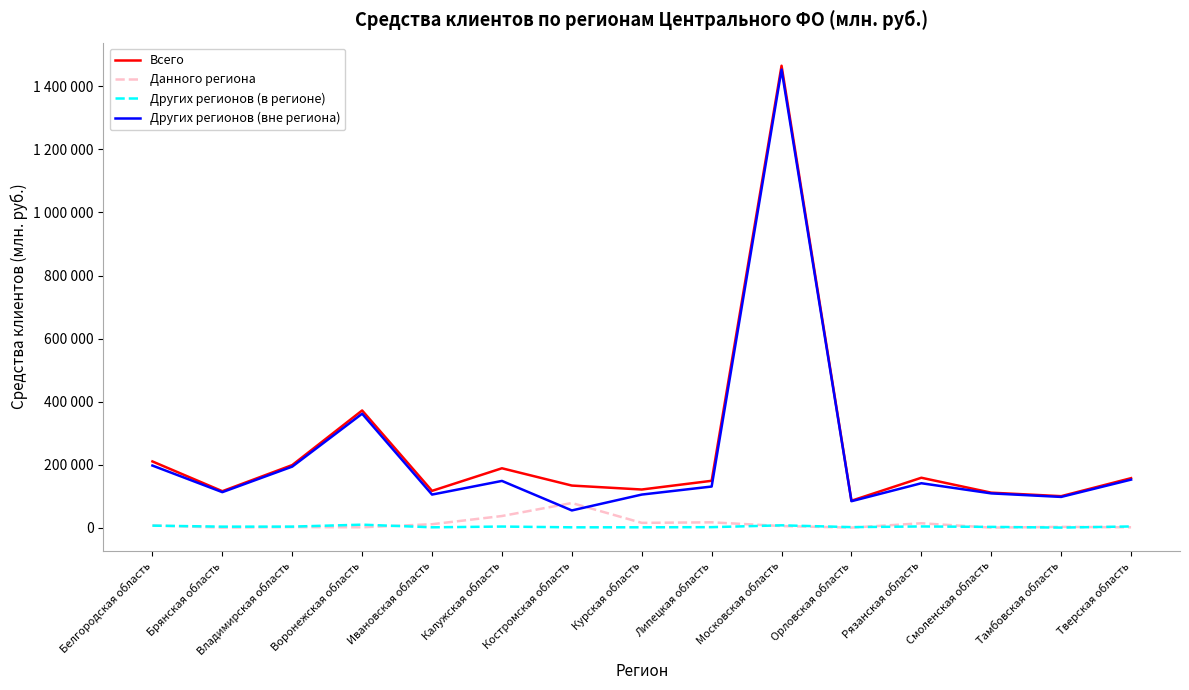

Reading right to left, list all the values displayed in this chart.

Всего: 156936	99795	110868	158258	85334	1465737	148555	120915	133445	188319	116596	371753	198486	115573	209999
Данного региона: 1005	2318	0	13784	0	5001	16765	15088	78027	36781	10745	971	1733	0	6813
Других регионов (в регионе): 3665	86	2288	3645	1554	7227	1451	988	913	3360	997	9348	3182	3053	6257
Других регионов (вне региона): 152265	97392	108580	140828	83780	1453509	130340	104839	54505	148178	104854	361434	193571	112520	196929